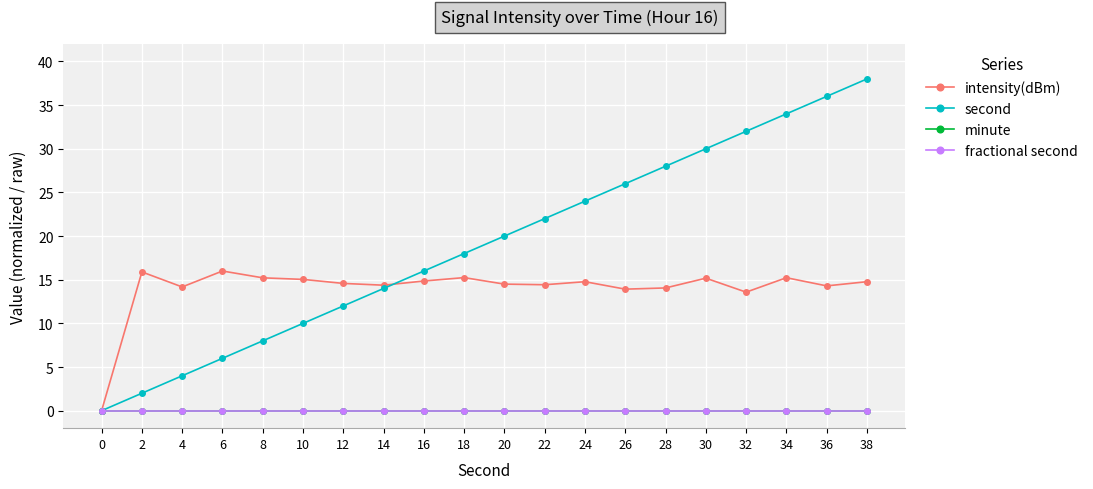

True or false: second has more than 1 interior local peaks.

False